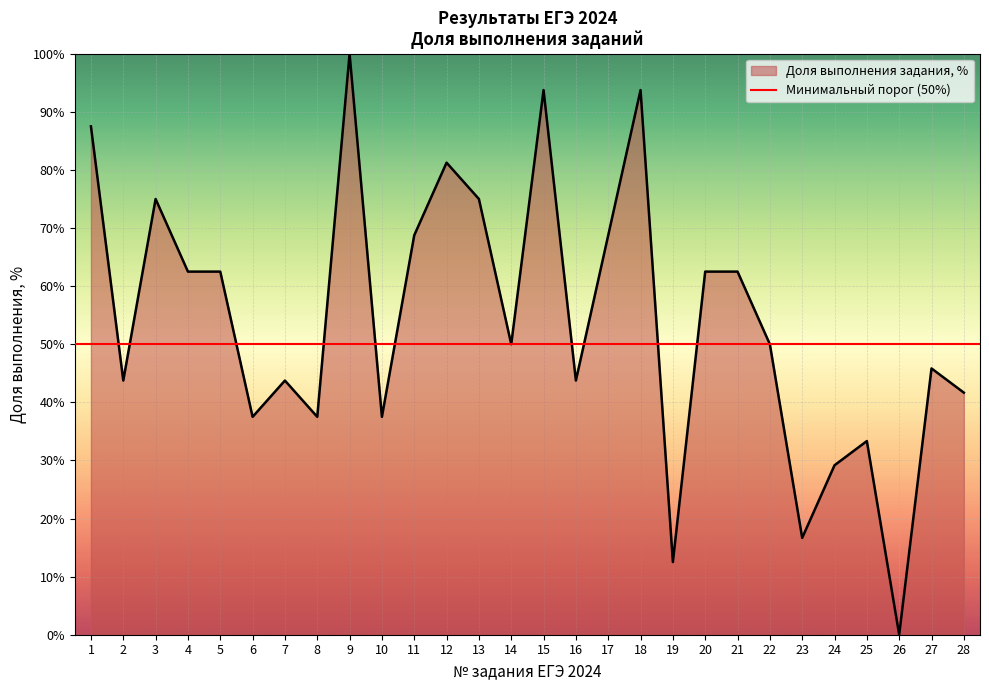

Which label corresponds to the smallest value in the chart?

26